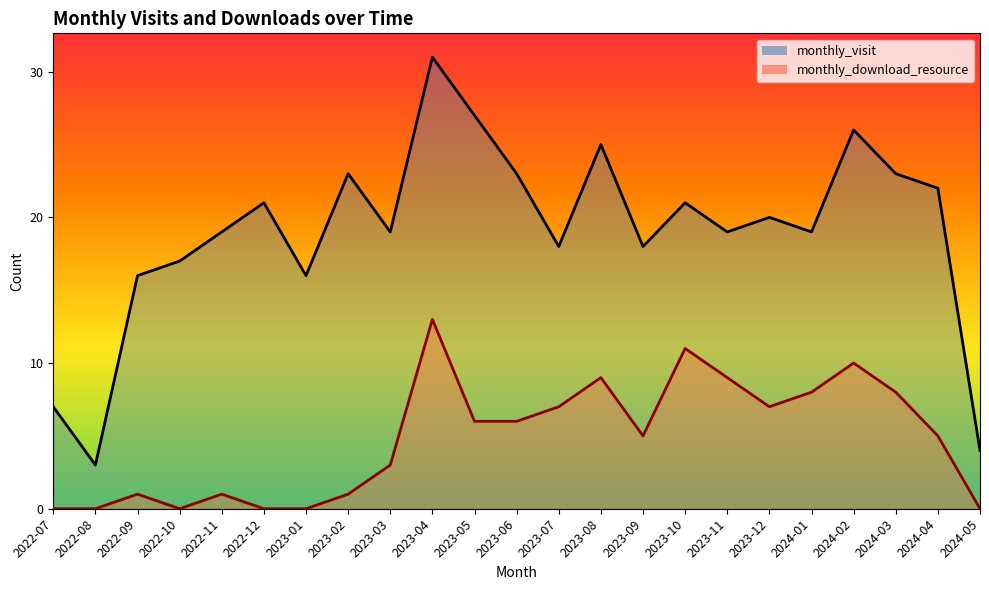

At which label is monthly_visit closest to 104?

2022-10